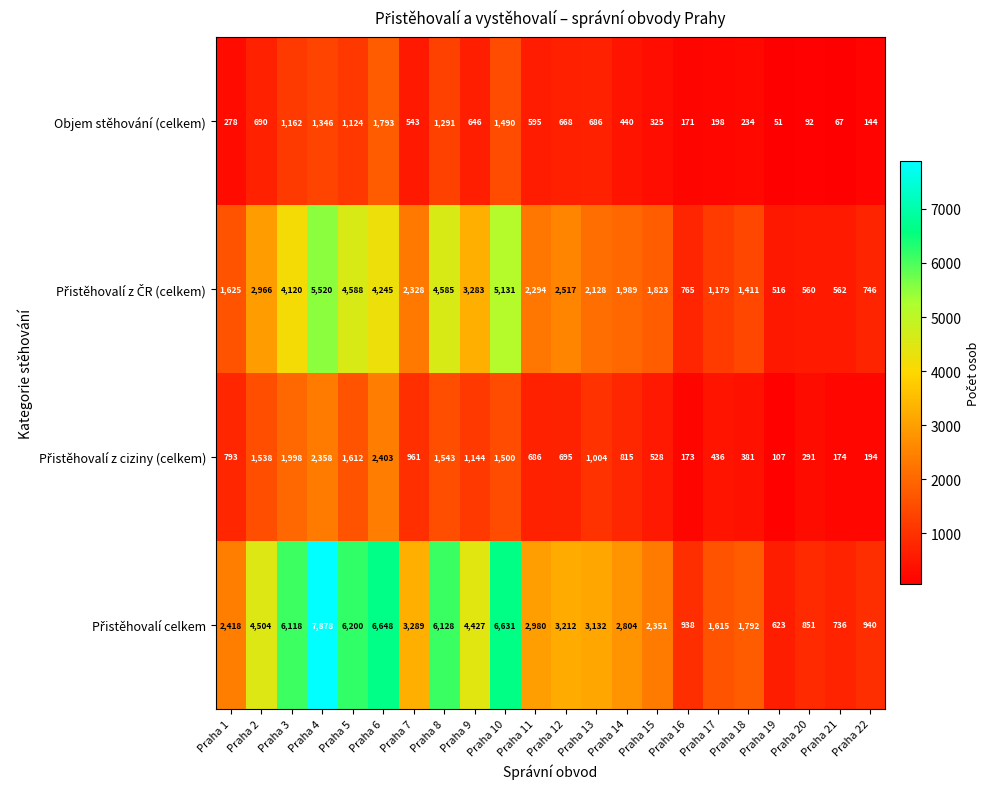

What is the approximate value of Objem stěhování (celkem) at Praha 2, to the nearest 100?

700